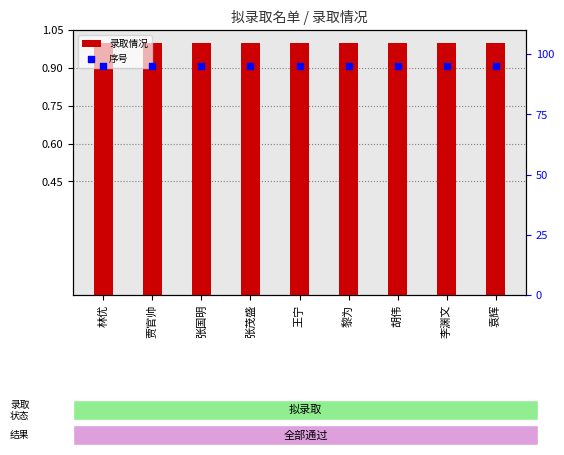

Is the value of 录取情况 at 贾官帅 greater than the value of 序号 at 贾官帅?

Yes